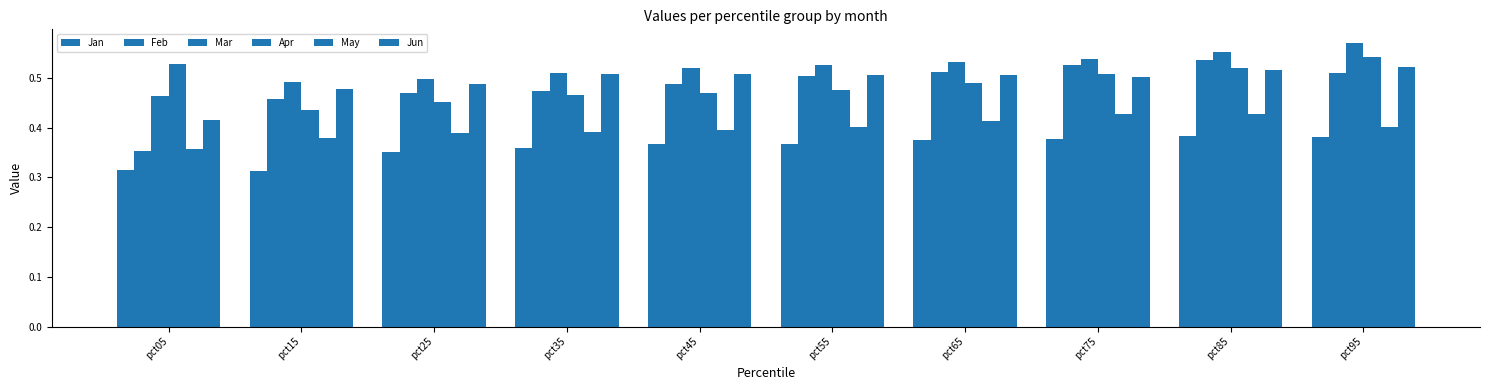

At how many categories does at least one series exceed 0?

10